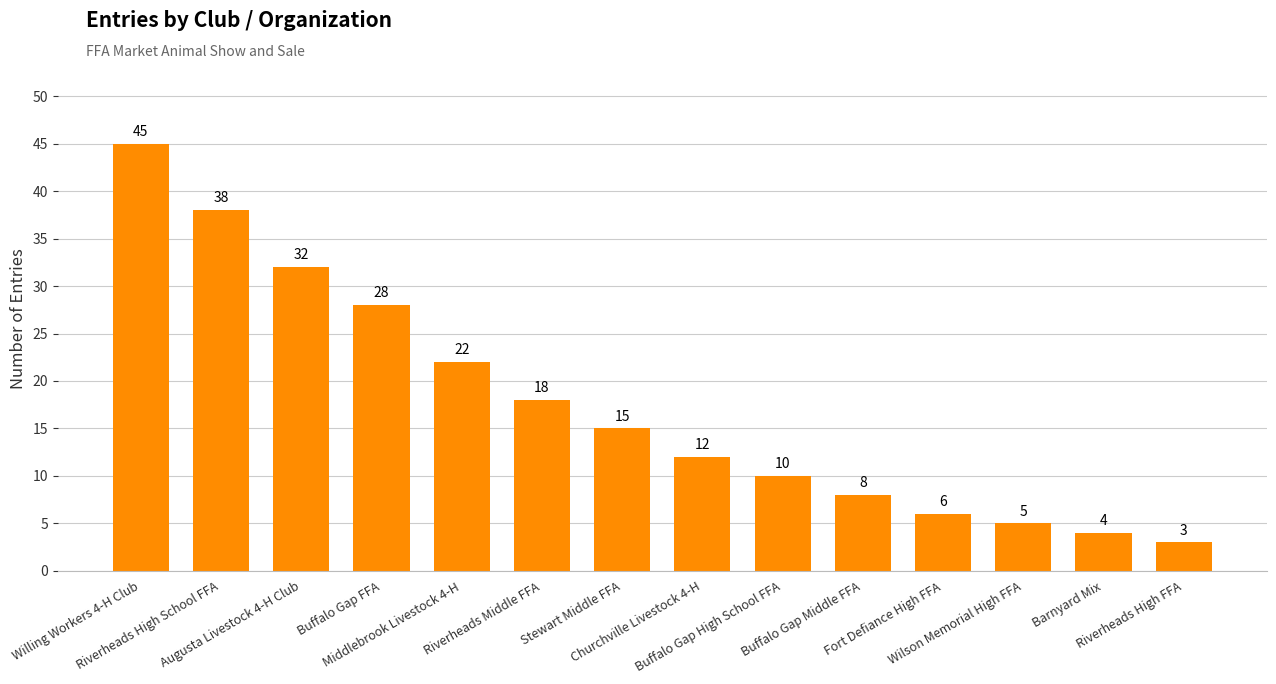

List the labels in order of value, smallest first.

Riverheads High FFA, Barnyard Mix, Wilson Memorial High FFA, Fort Defiance High FFA, Buffalo Gap Middle FFA, Buffalo Gap High School FFA, Churchville Livestock 4-H, Stewart Middle FFA, Riverheads Middle FFA, Middlebrook Livestock 4-H, Buffalo Gap FFA, Augusta Livestock 4-H Club, Riverheads High School FFA, Willing Workers 4-H Club